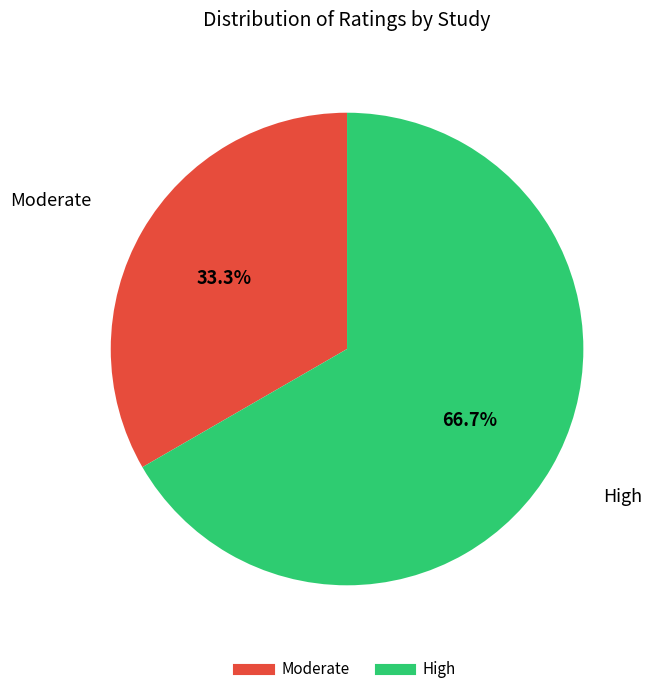

To the nearest percent, what percentage of the pie is High?

67%